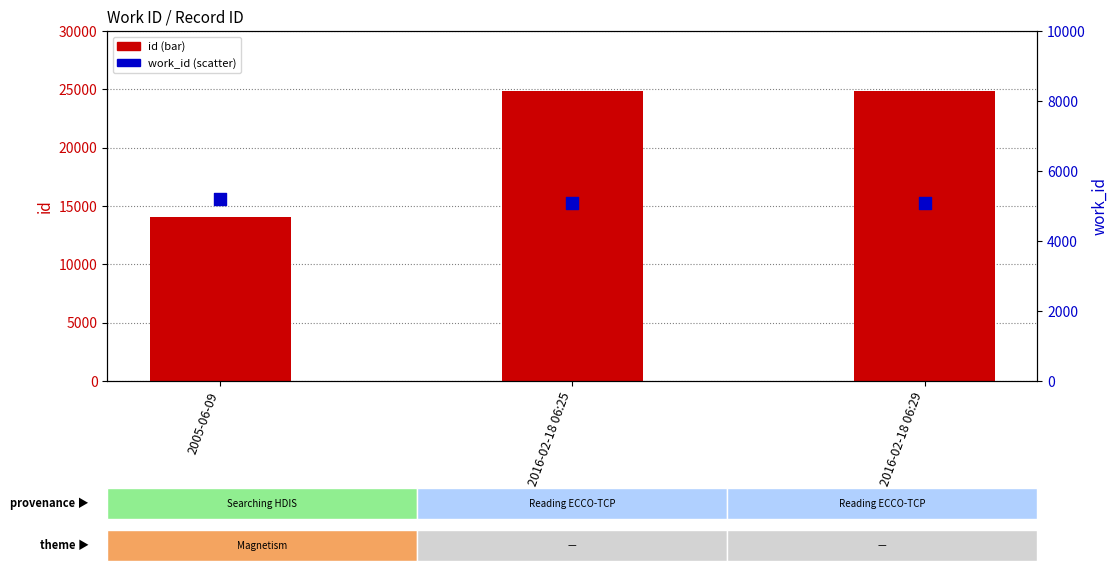

Which series contains the lowest Y value?

work_id